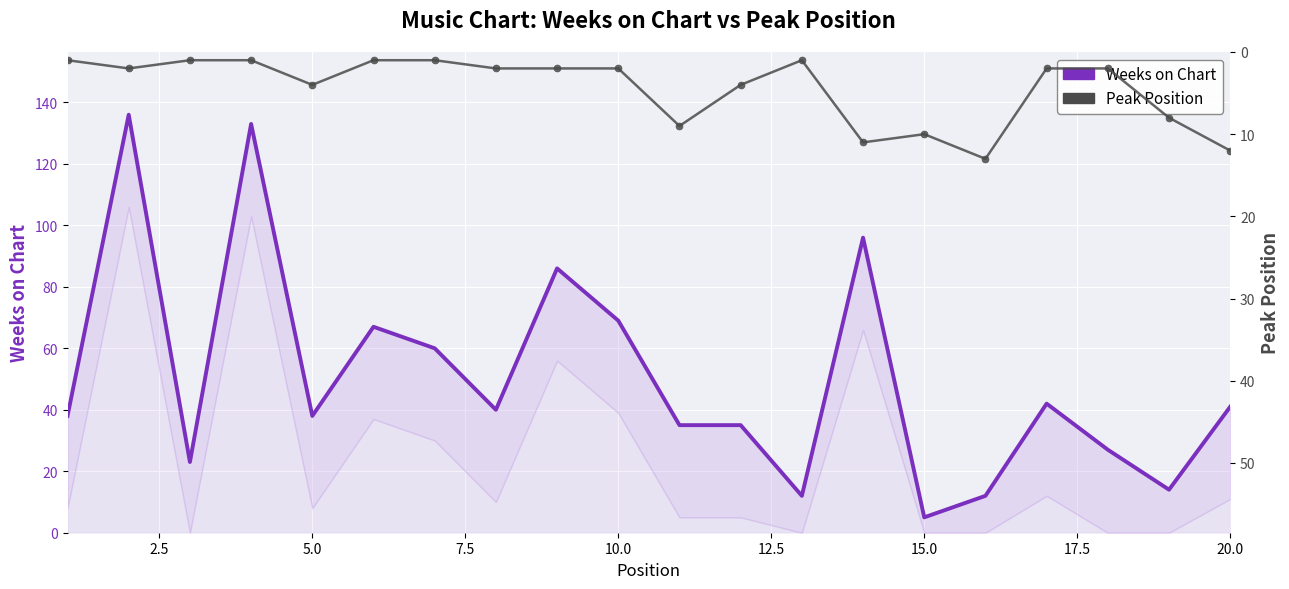

How many times do Weeks on Chart and Peak Position cross each other?

2